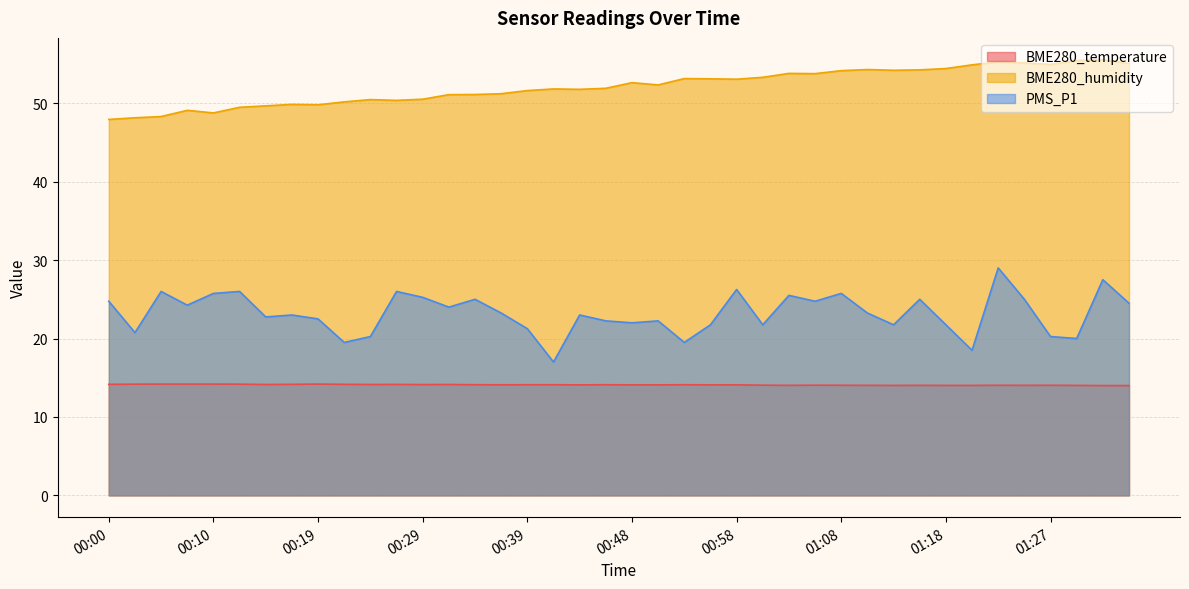

How many interior local valleys does the PMS_P1 series have?

13